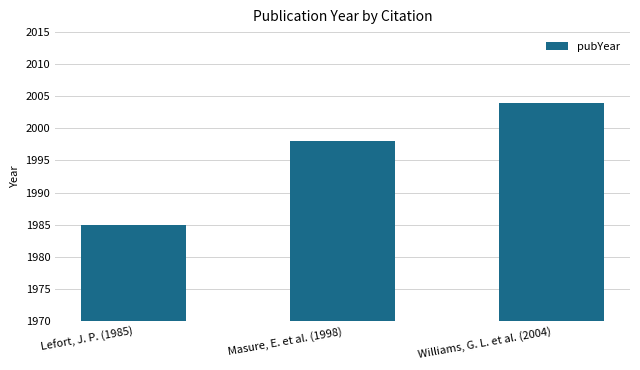

Read the value at Masure, E. et al. (1998).

1998